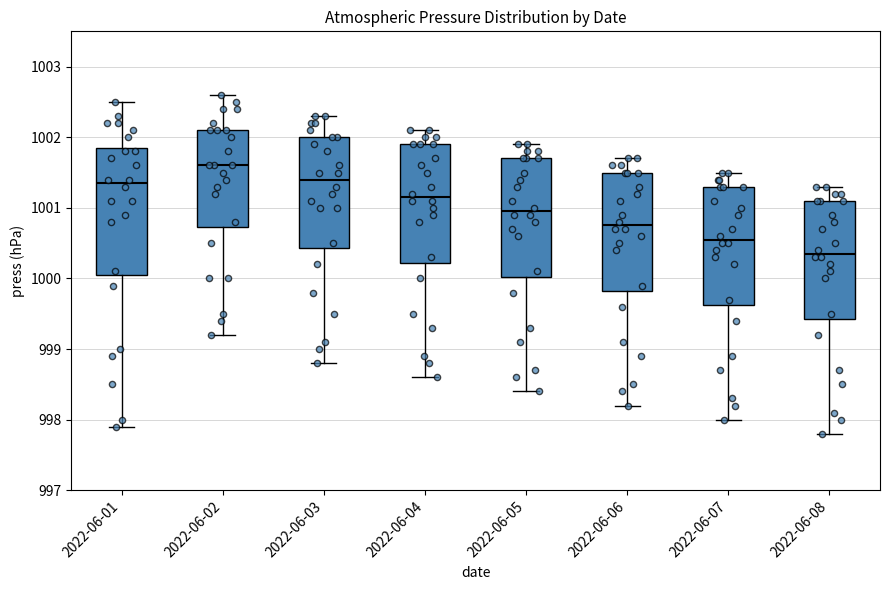

Reading left to right, read every box against the y-axis: the position of its median line, the range the box covers, and the ends of its whiskers. The values are not printed on the chart, so give them approximately, as read against the axis.

2022-06-01: median 1001.4, box 1000.1 to 1001.9, whiskers 997.9 to 1002.5
2022-06-02: median 1001.6, box 1000.7 to 1002.1, whiskers 999.2 to 1002.6
2022-06-03: median 1001.4, box 1000.4 to 1002.0, whiskers 998.8 to 1002.3
2022-06-04: median 1001.2, box 1000.2 to 1001.9, whiskers 998.6 to 1002.1
2022-06-05: median 1001.0, box 1000.0 to 1001.7, whiskers 998.4 to 1001.9
2022-06-06: median 1000.8, box 999.8 to 1001.5, whiskers 998.2 to 1001.7
2022-06-07: median 1000.6, box 999.6 to 1001.3, whiskers 998.0 to 1001.5
2022-06-08: median 1000.4, box 999.4 to 1001.1, whiskers 997.8 to 1001.3